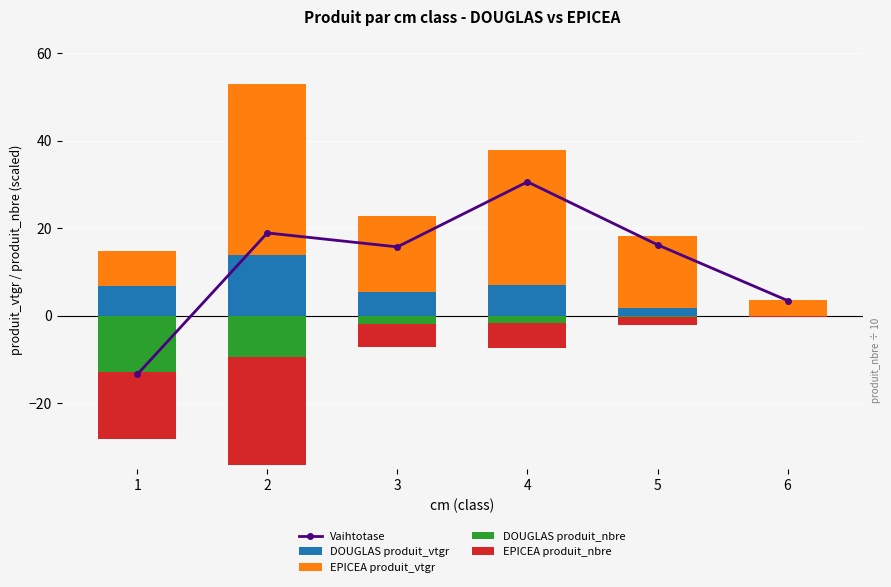

List the labels in order of DOUGLAS produit_vtgr value, smallest first.

6, 5, 3, 1, 4, 2